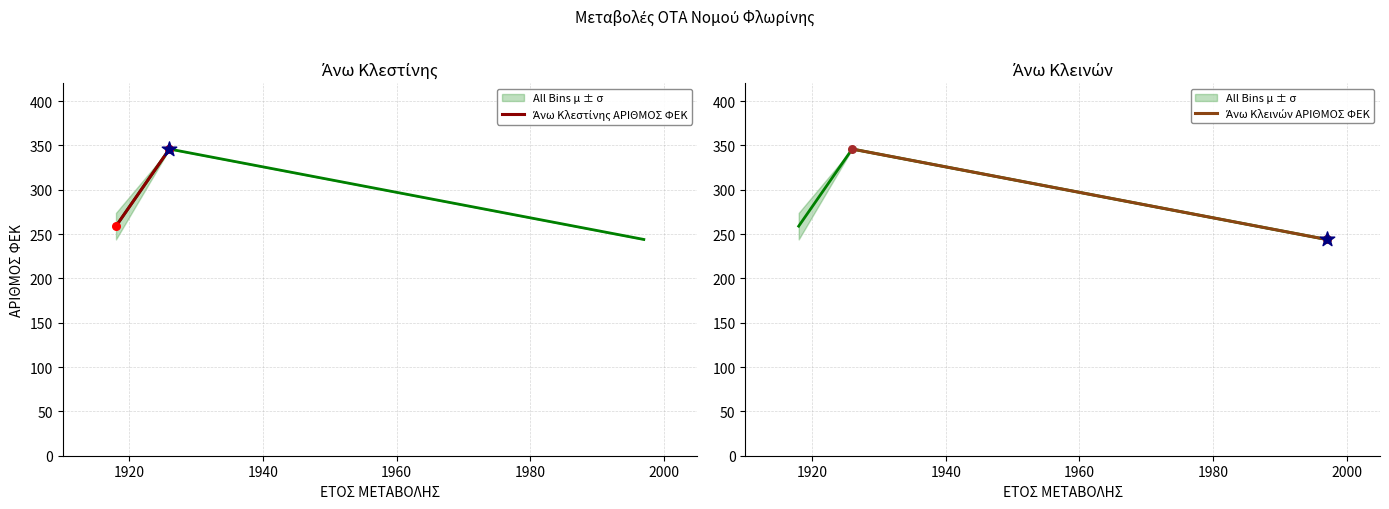

Is the value of Άνω Κλεινών ΑΡΙΘΜΟΣ ΦΕΚ at 1920 greater than the value of Άνω Κλεστίνης ΑΡΙΘΜΟΣ ΦΕΚ at 1920?

No